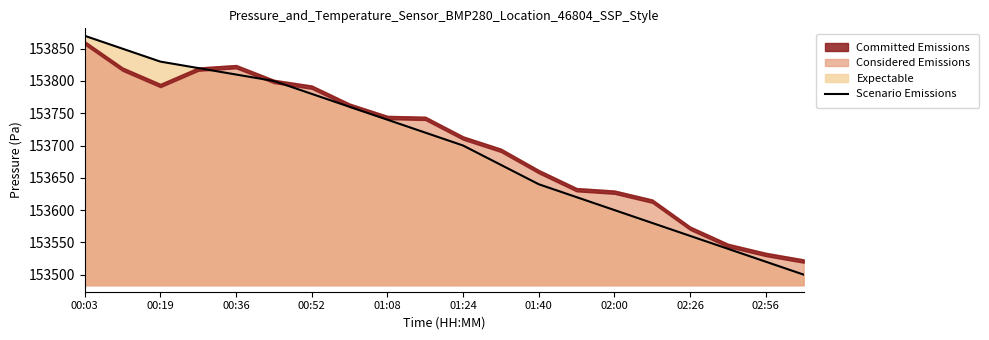

Count the number of categories in the chart.

20